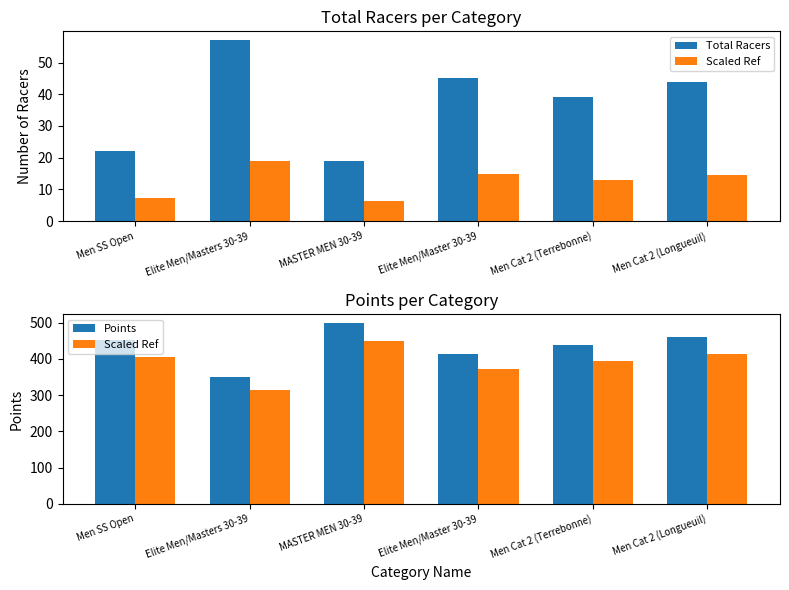

The Points series shows 349.6 at Elite Men/Masters 30-39. True or false?

True